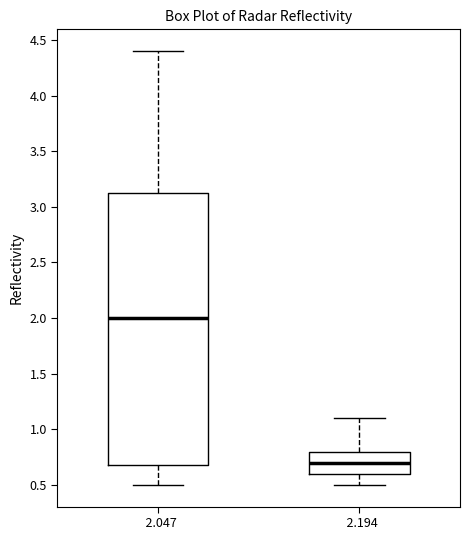

Reading left to right, transcribe this box plot: for each box, give where its median line is, the range the box spans, and where its two whiskers end, as read against the y-axis. The values are not printed on the chart, so give them approximately, as read against the axis.

2.047: median 2.00, box 0.70 to 3.15, whiskers 0.50 to 4.40
2.194: median 0.70, box 0.60 to 0.80, whiskers 0.50 to 1.10